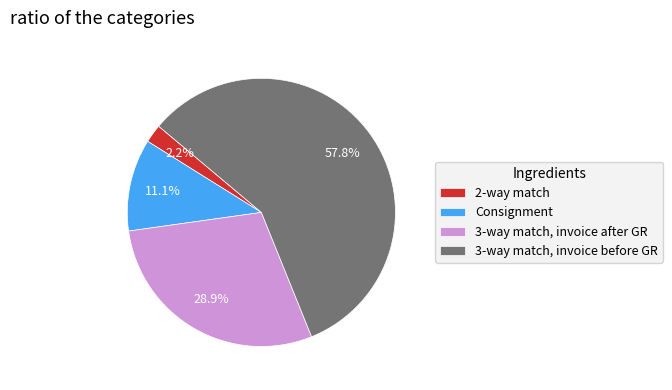

Combined, what portion of the pie is Consignment and 3-way match, invoice before GR?

68.9%